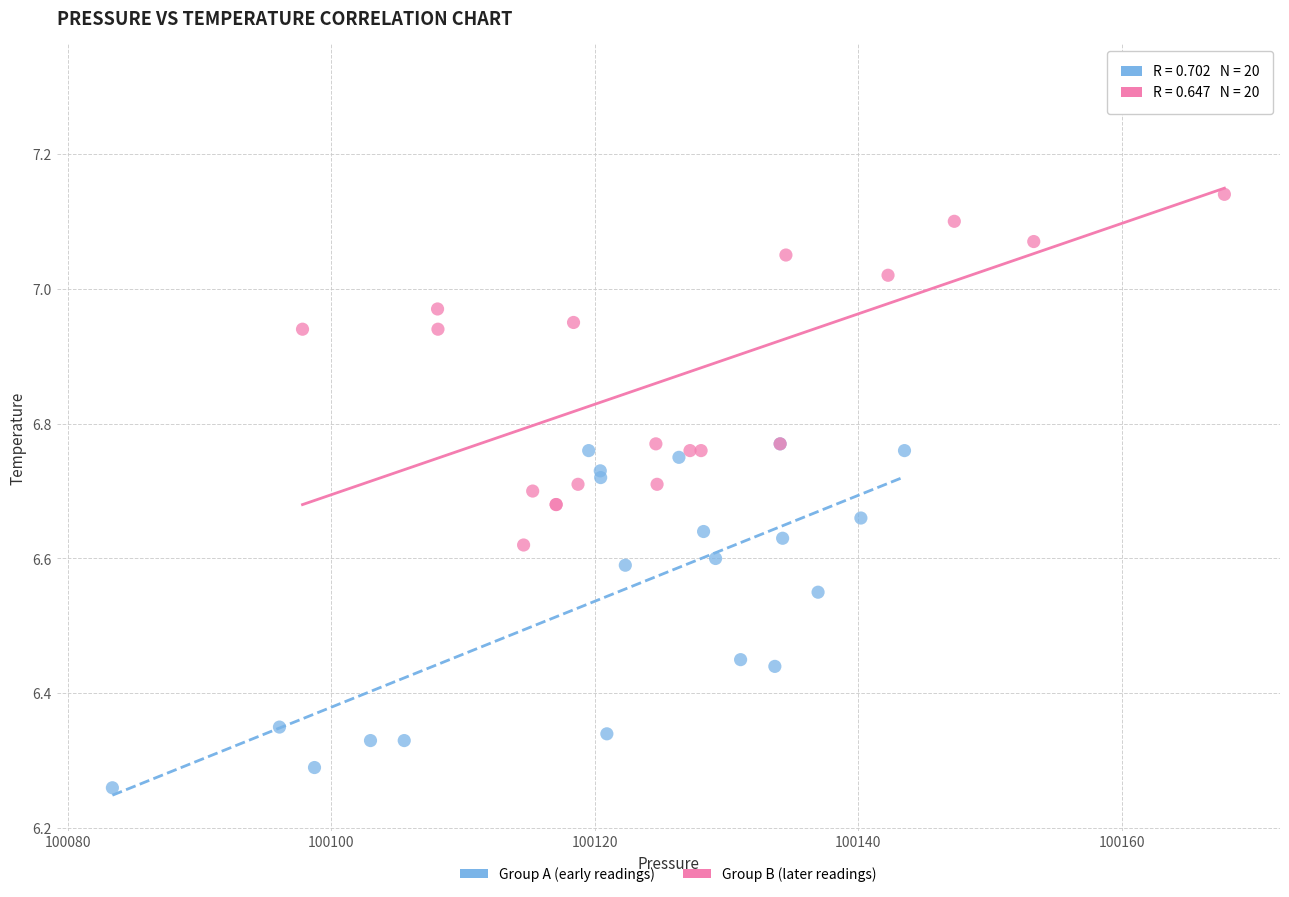

Which series contains the lowest Y value?

Group A (early readings)